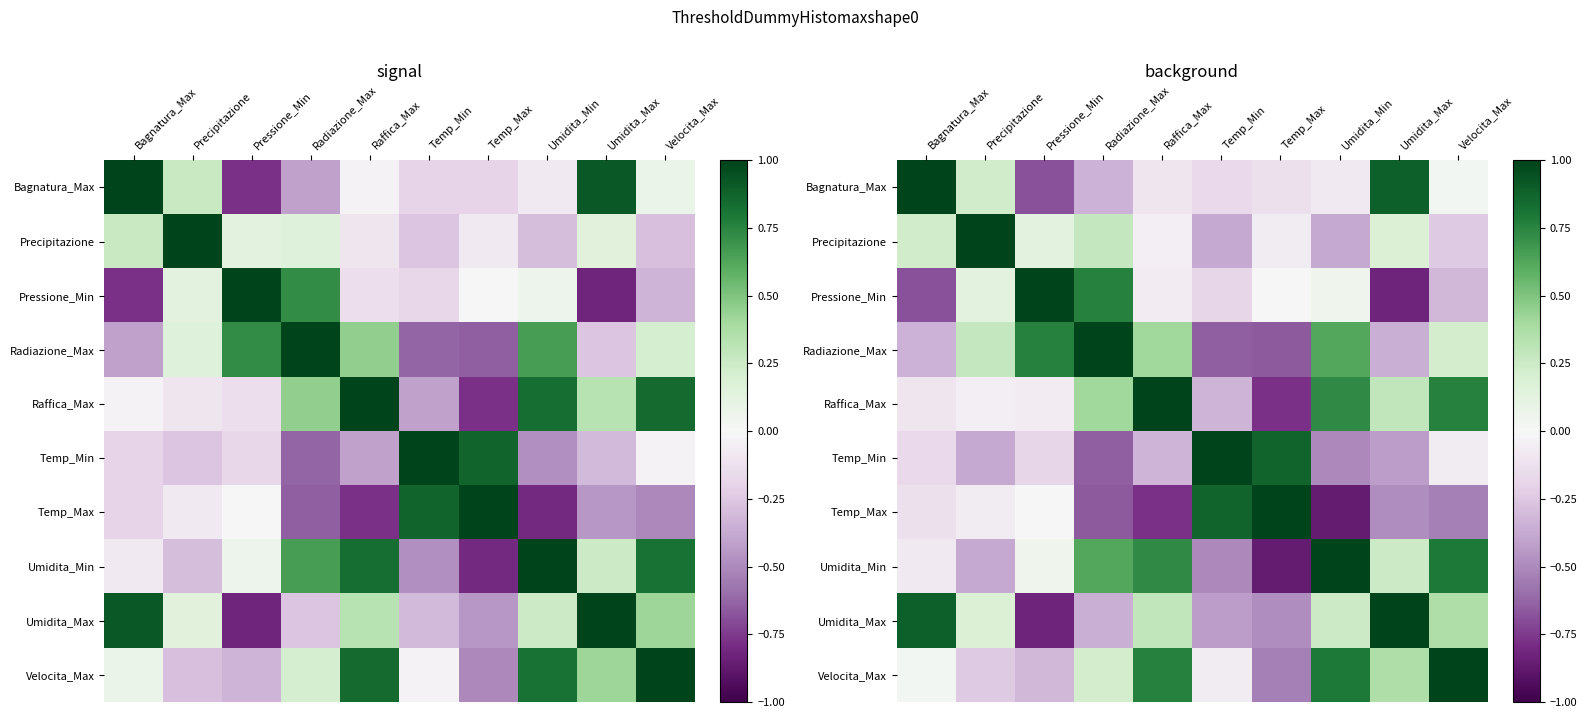

What is the difference between the Precipitazione values at Bagnatura_Max and Pressione_Min?

0.1